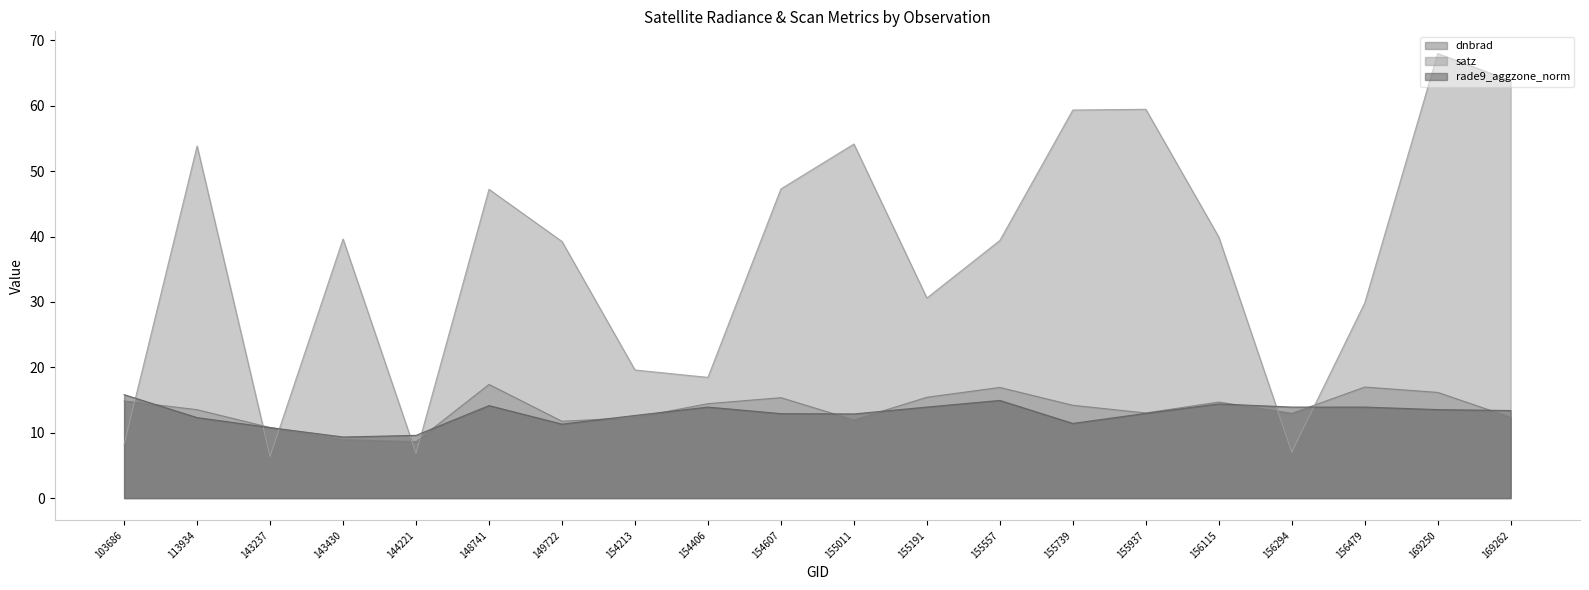

True or false: dnbrad and satz cross at least once.

True